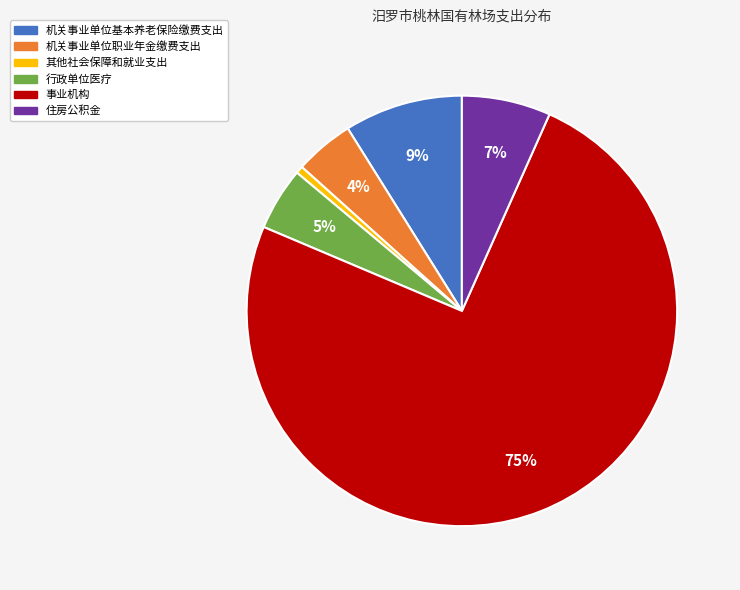

Which slice represents more than half of the pie?

事业机构